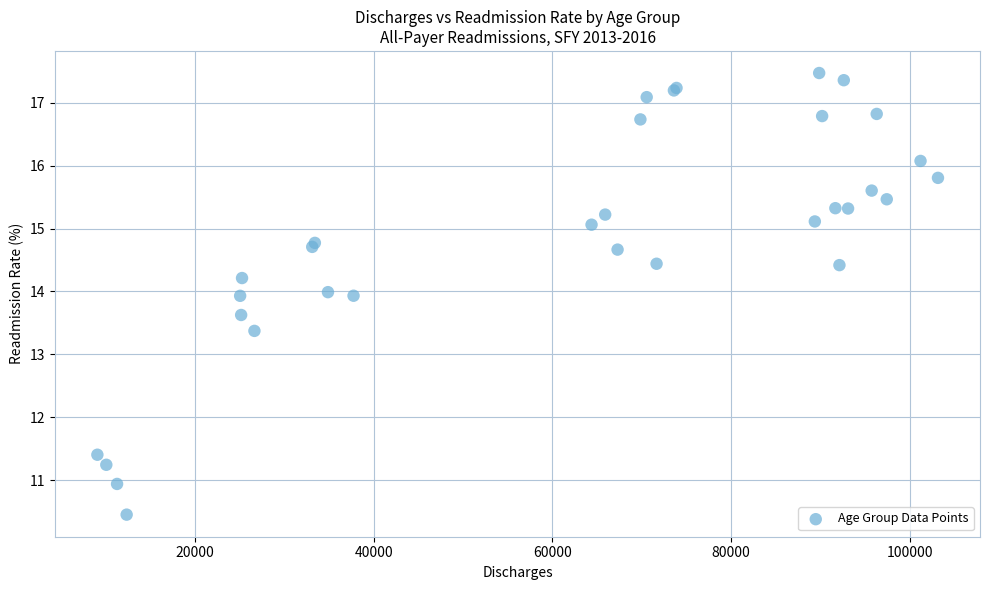

What Y value in the scatter plot is closest to 13?

13.4